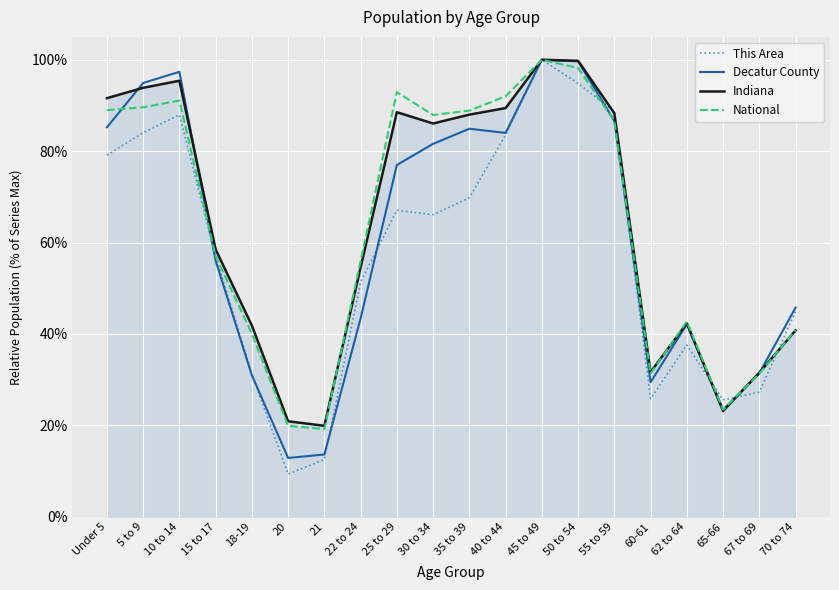

What are all the series names shown in the legend?

This Area, Decatur County, Indiana, National